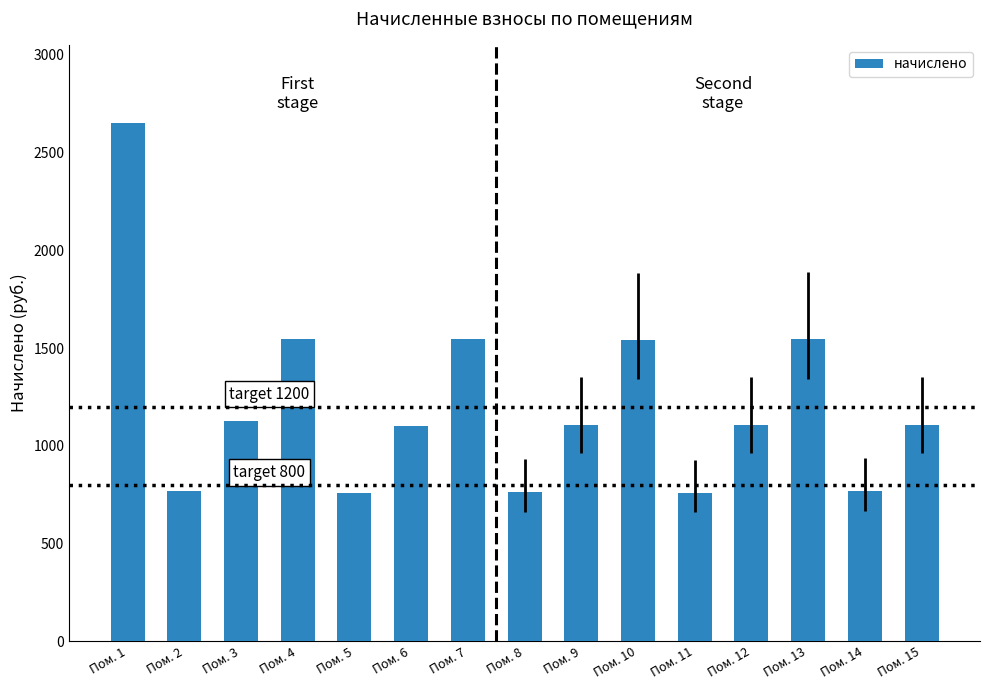

How many data points are above 1108?

9